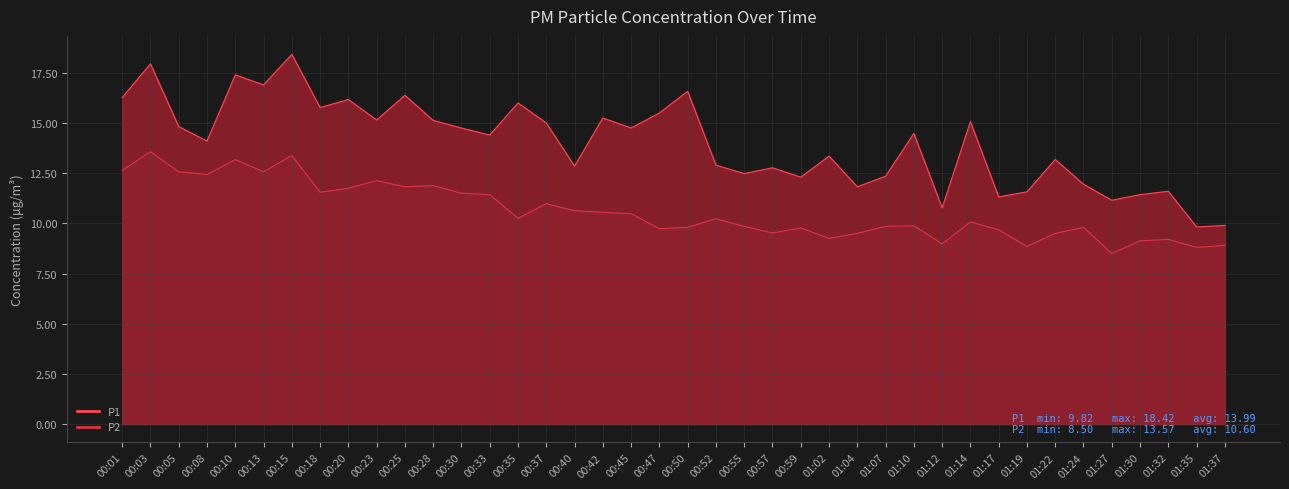

In P2, how many points are lower than both neighbors (excluding endpoints)?

12